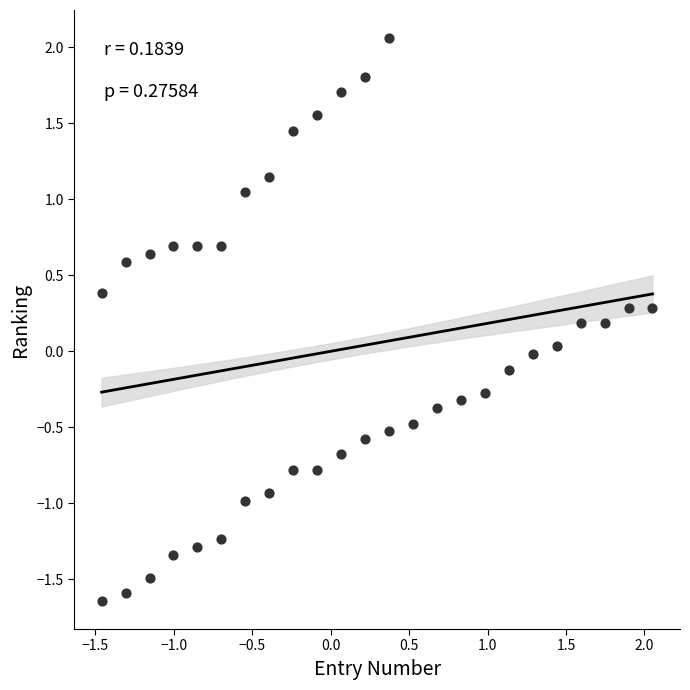

What is the range of Y values (max minus min)?

3.7